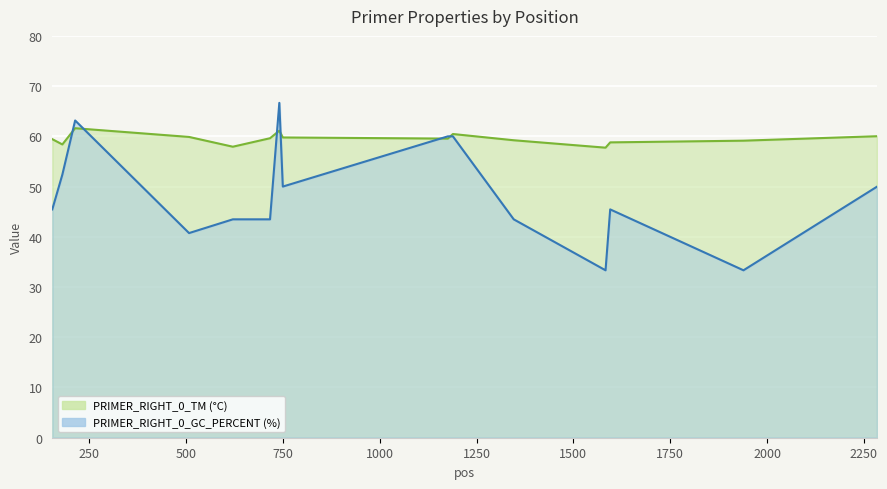

Rank the series by their average value, from highest to lowest.

PRIMER_RIGHT_0_TM, PRIMER_RIGHT_0_GC_PERCENT